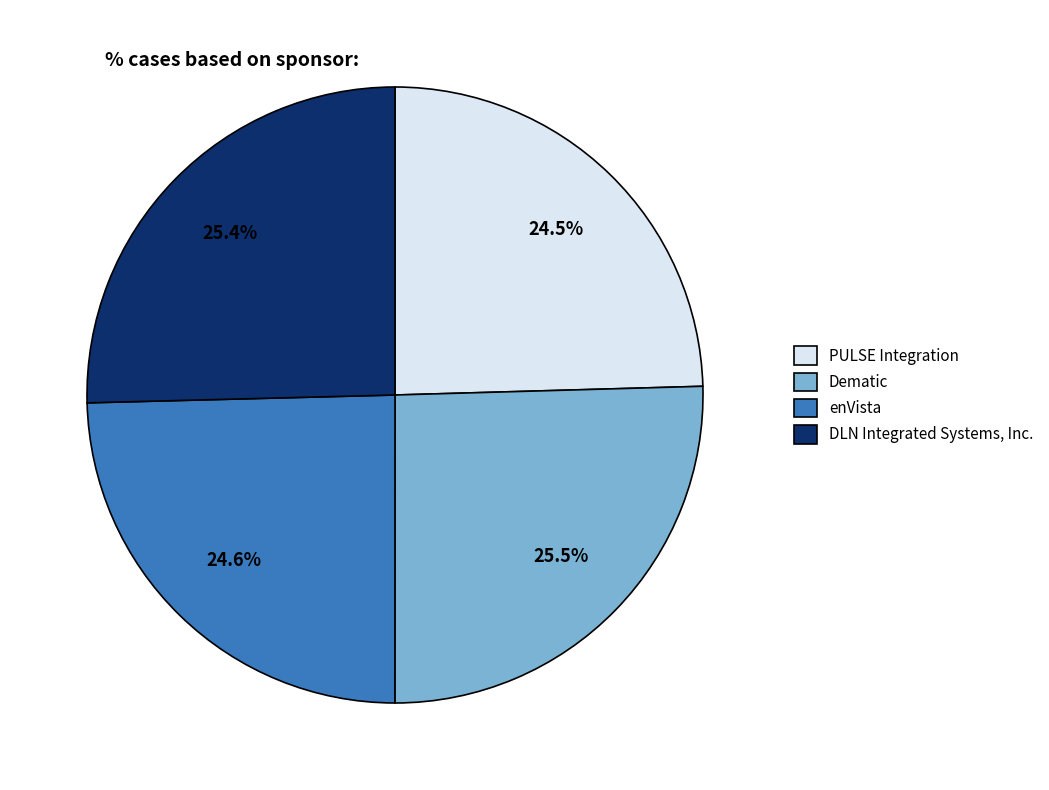

Between enVista and Dematic, which is larger?

Dematic